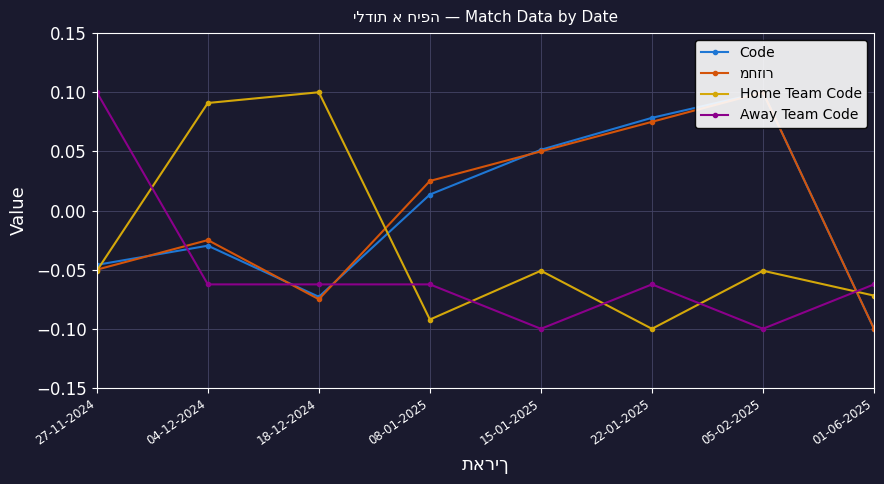

Which category has the highest value in the מחזור series?

05-02-2025